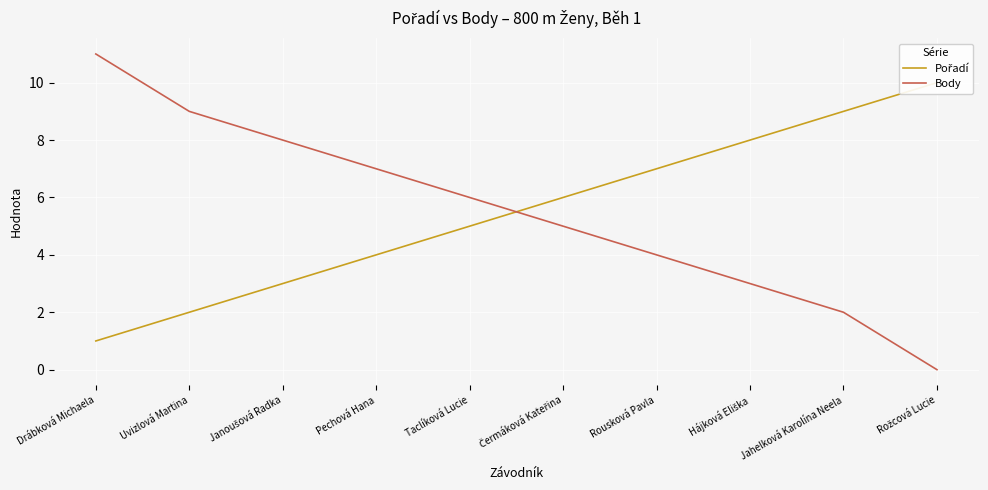

What is the approximate value of Body at Pechová Hana, to the nearest 5?

5